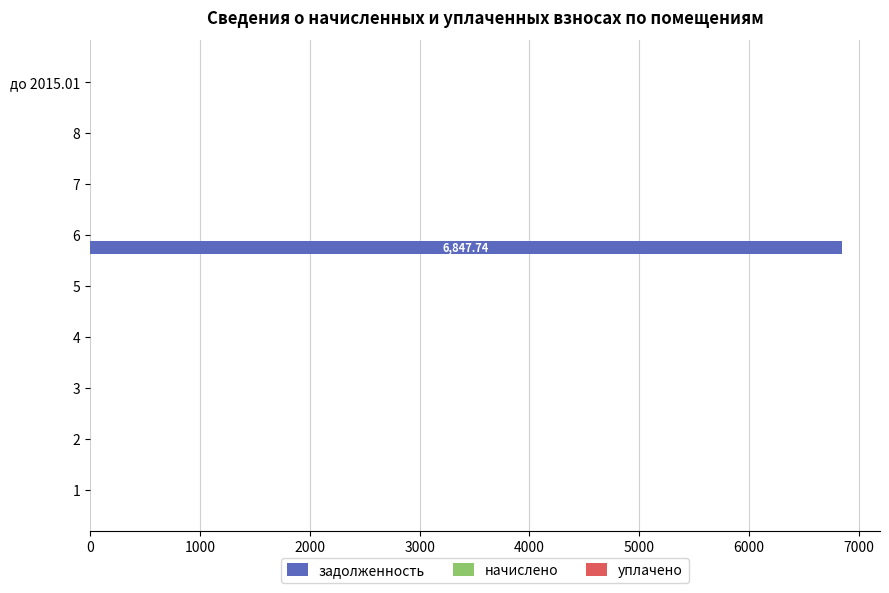

What is the change in value from 1 to 6?

+6847.7